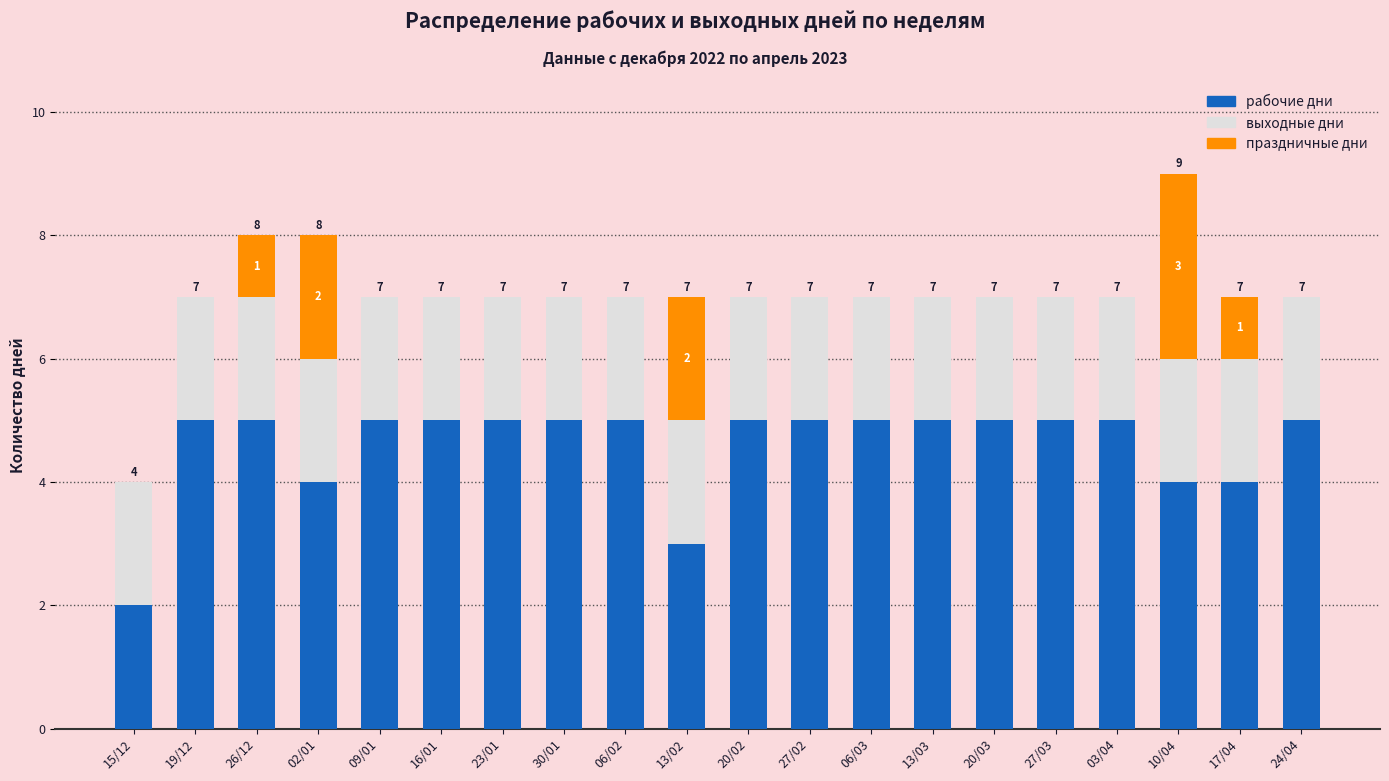

Is it true that рабочие дни equals 5 at 20/03?

True